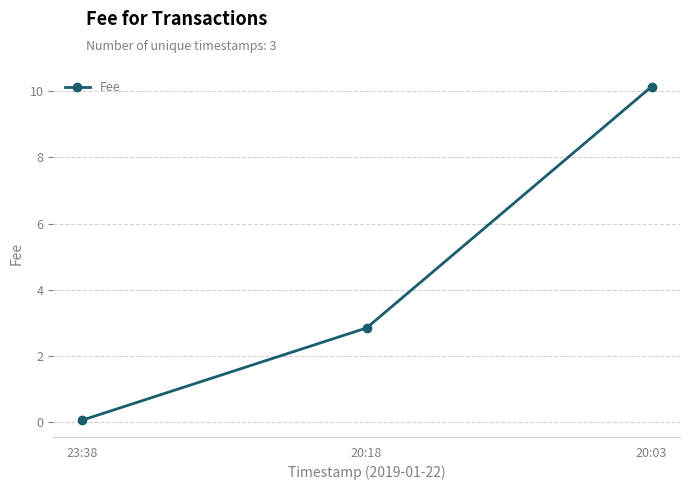

Between 23:38 and 20:18, which is larger?

20:18